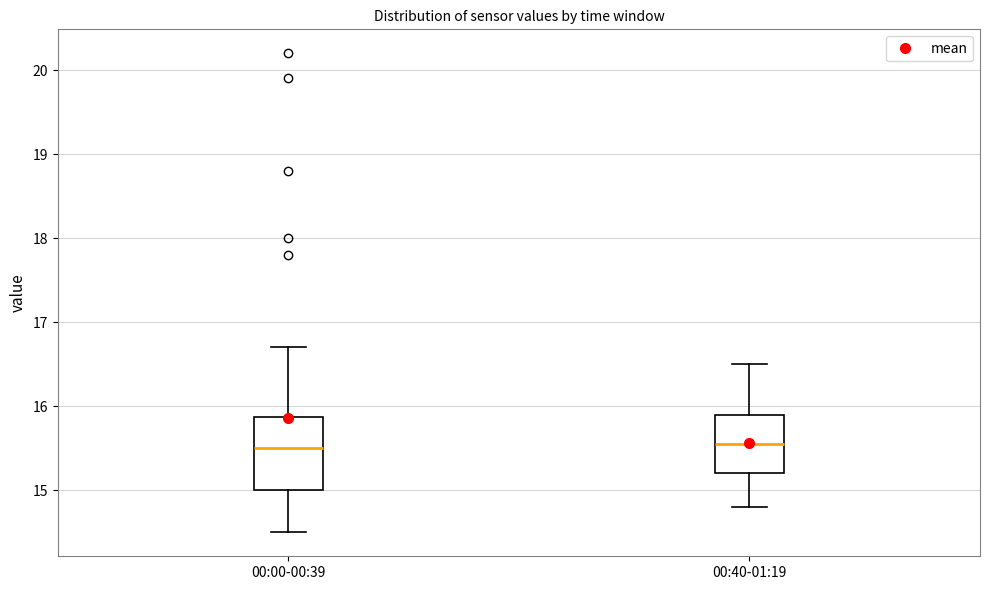

Where is the upper edge of the box for 00:00-00:39 on the y-axis? The values are not printed on the chart, so give them approximately, as read against the axis.

15.9